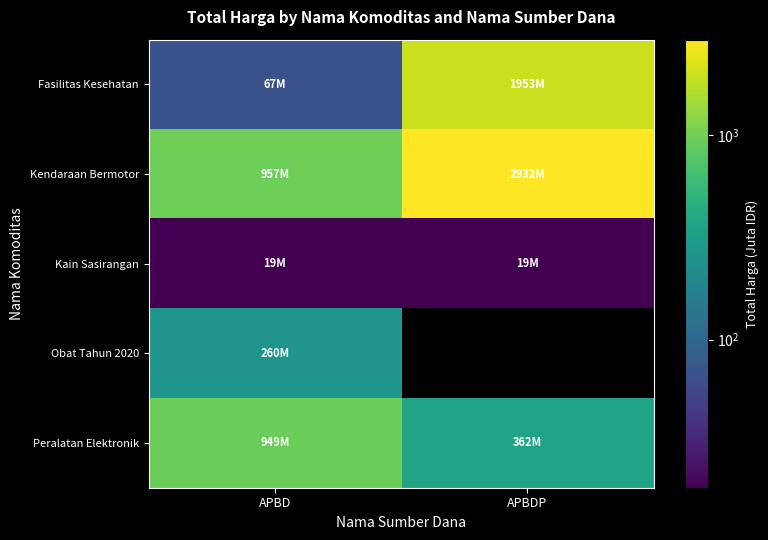

Which has a higher value, APBD or APBDP?

APBDP